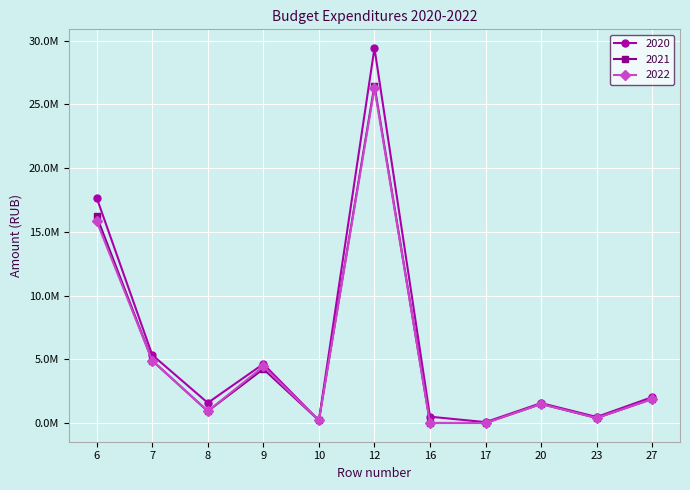

True or false: 2022 and 2020 intersect in this chart.

False